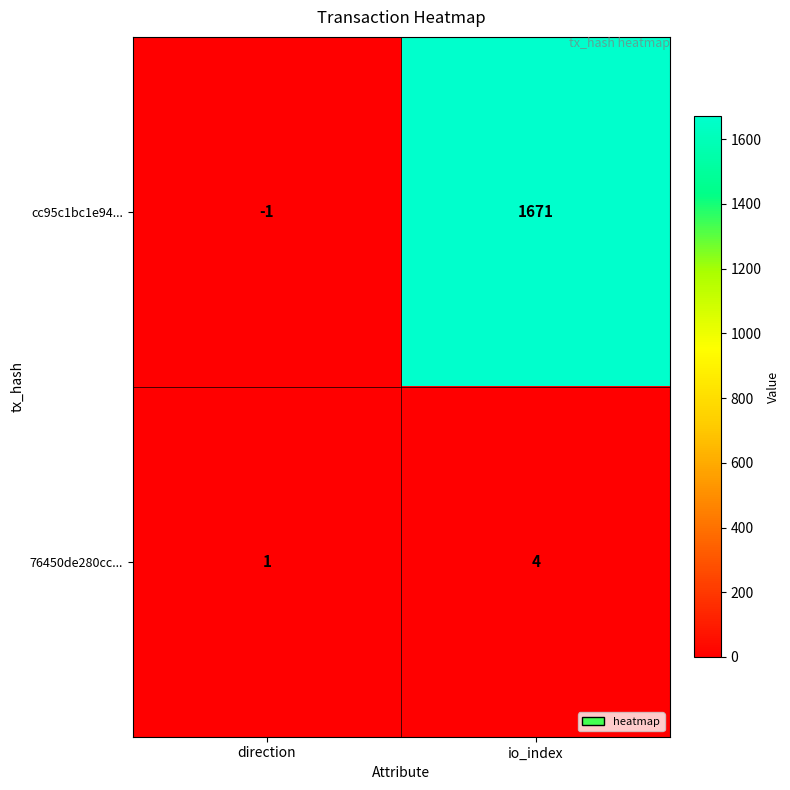

At which category does the chart reach its peak across all series?

io_index